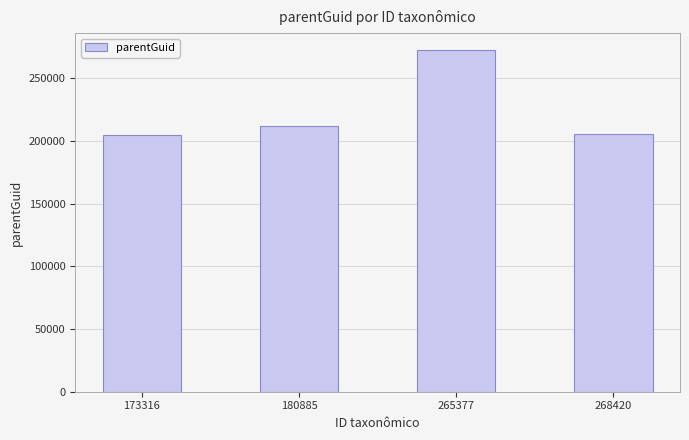

What is the value of the 2nd bar from the left?

212397